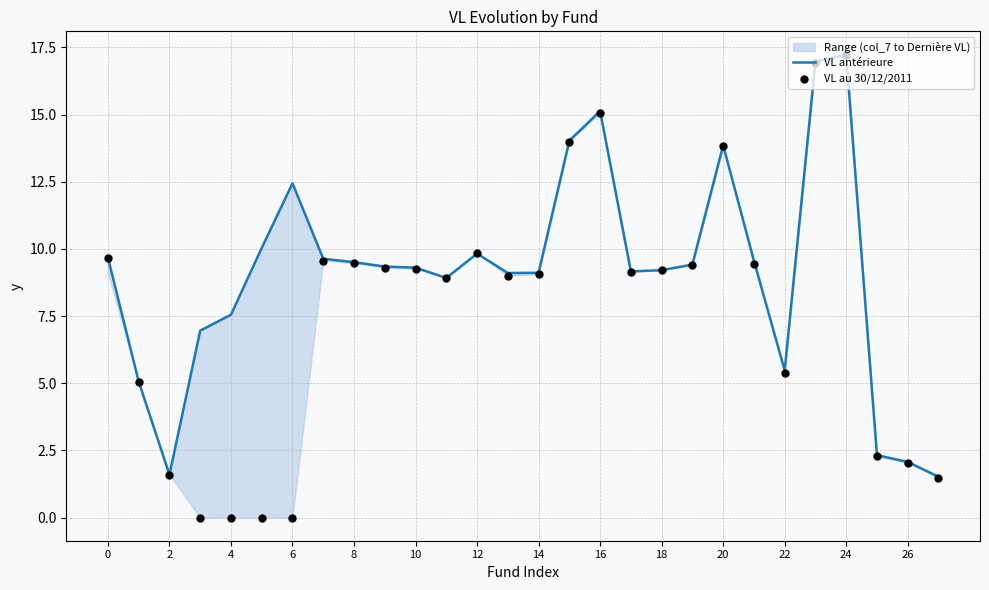

Which series has the largest Y range (max minus min)?

VL au 30/12/2011